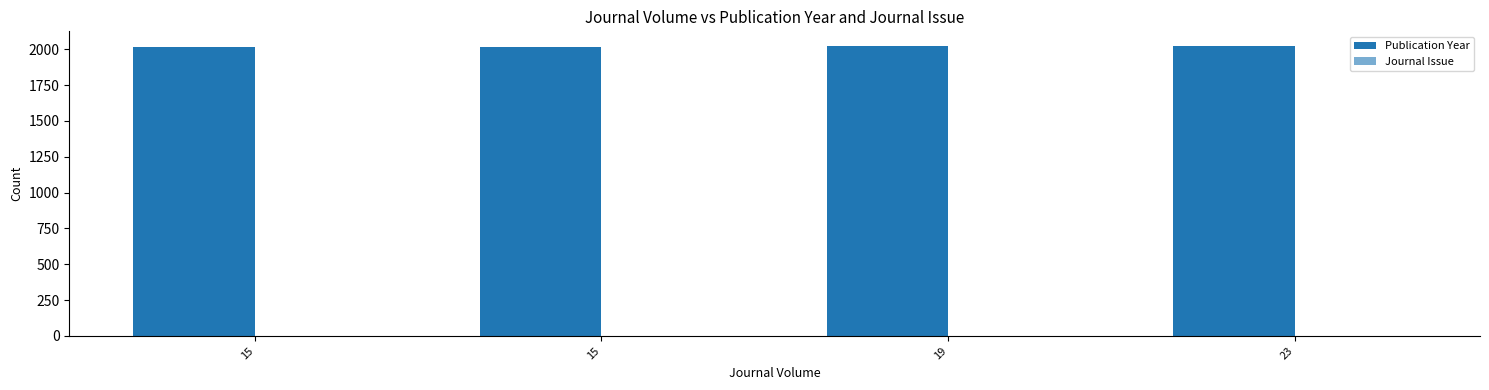

What is the maximum value shown in the chart?

2024